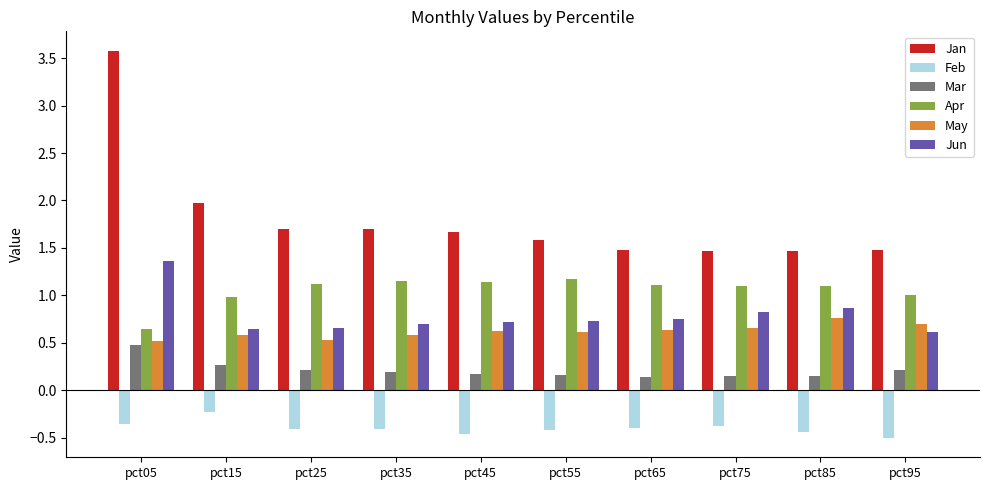

What is the greatest value displayed?

3.6